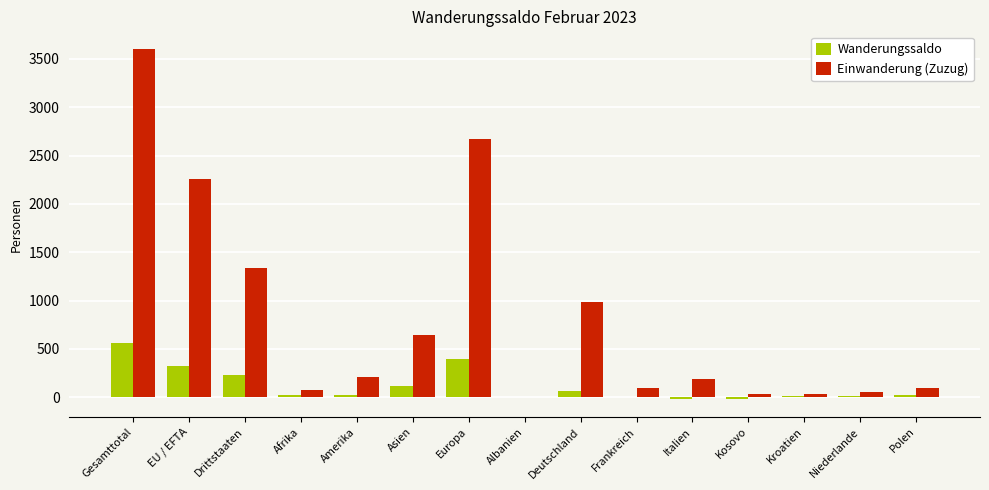

What is the highest value of the Einwanderung (Zuzug) series?

3603